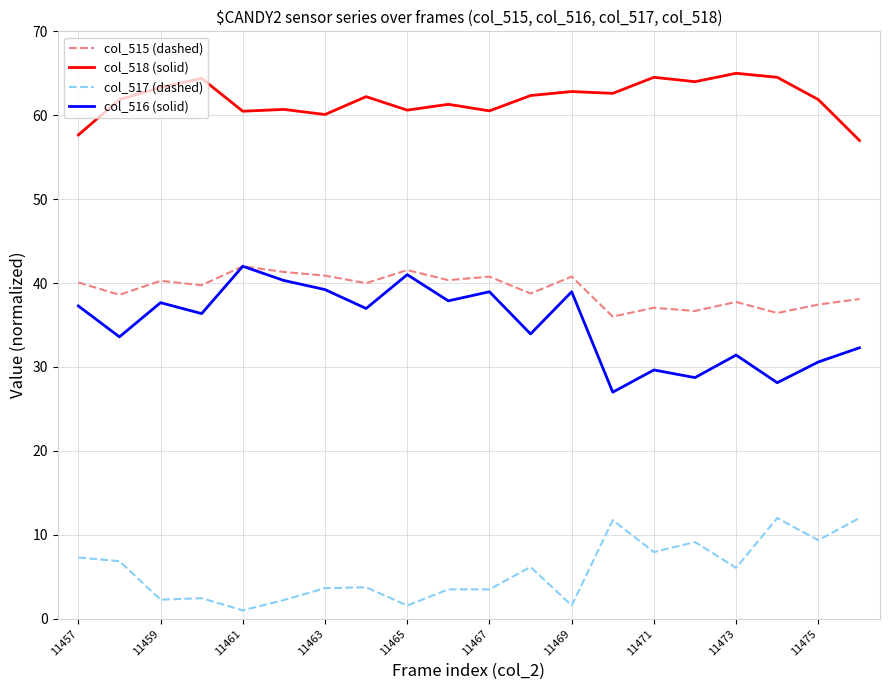

True or false: col_515 (dashed) and col_517 (dashed) intersect in this chart.

False